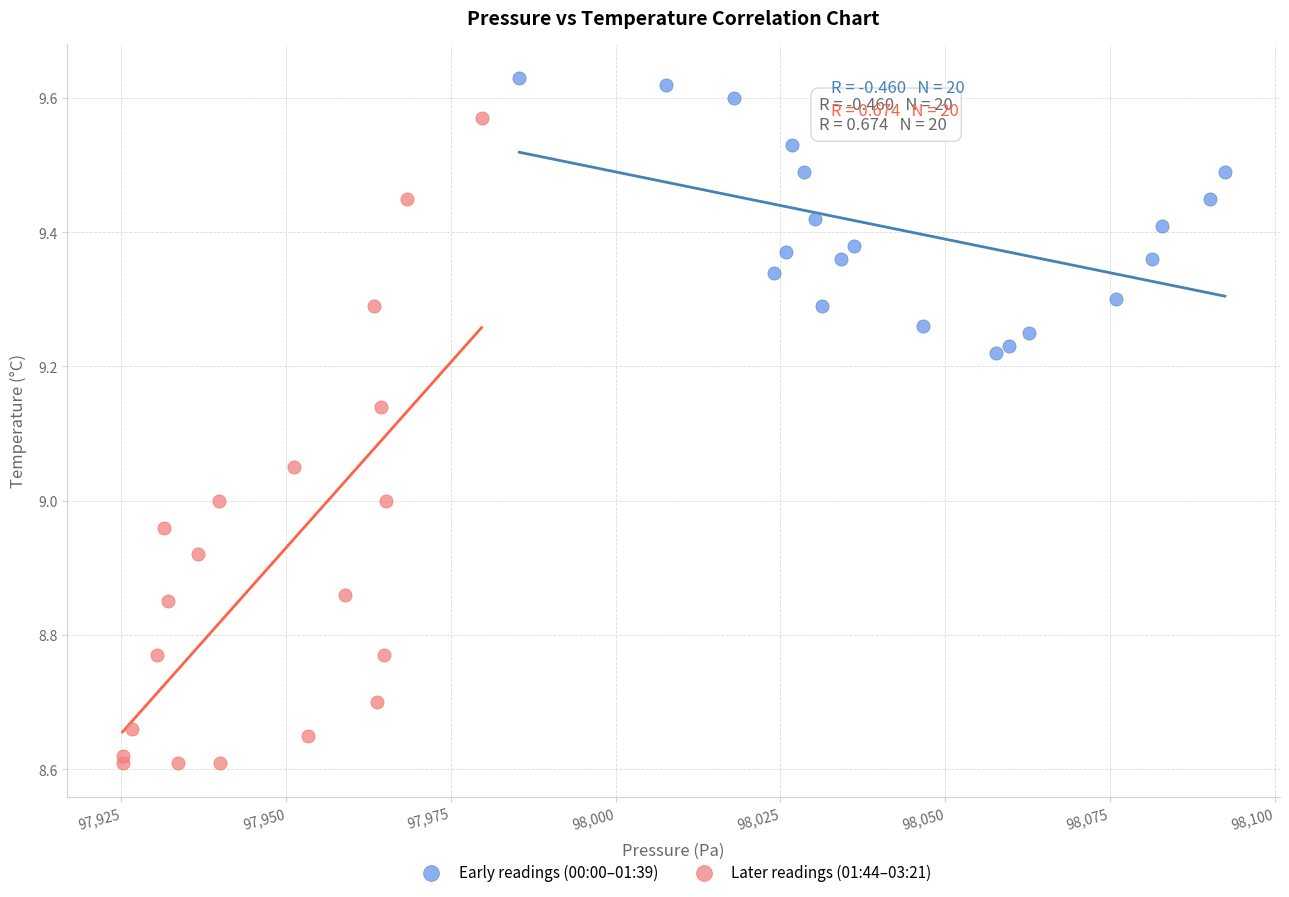

Which series reaches the minimum Y coordinate?

Later readings (01:44–03:21)